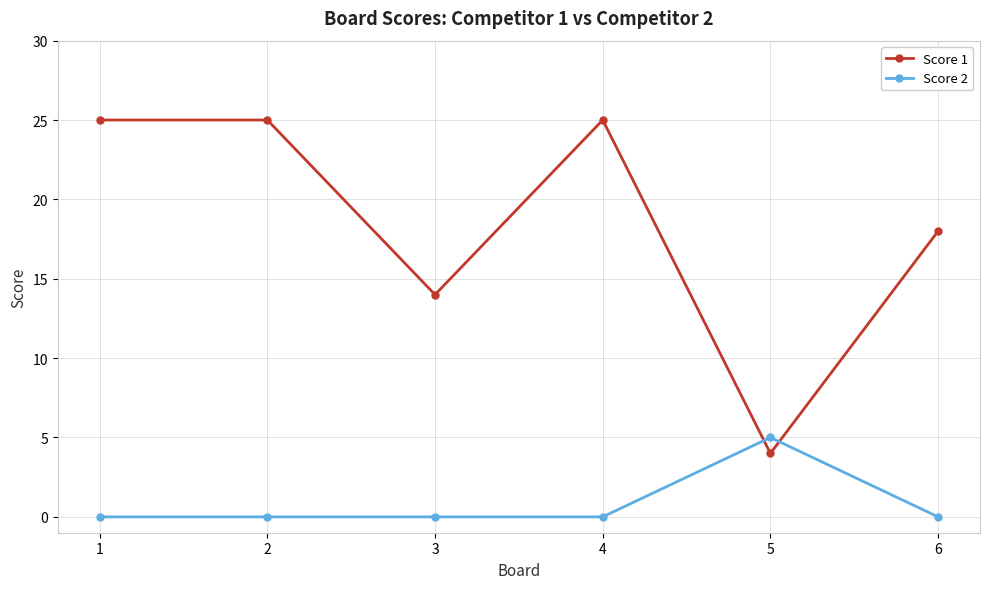

Between which two adjacent categories do Score 2 and Score 1 first intersect?

4 and 5